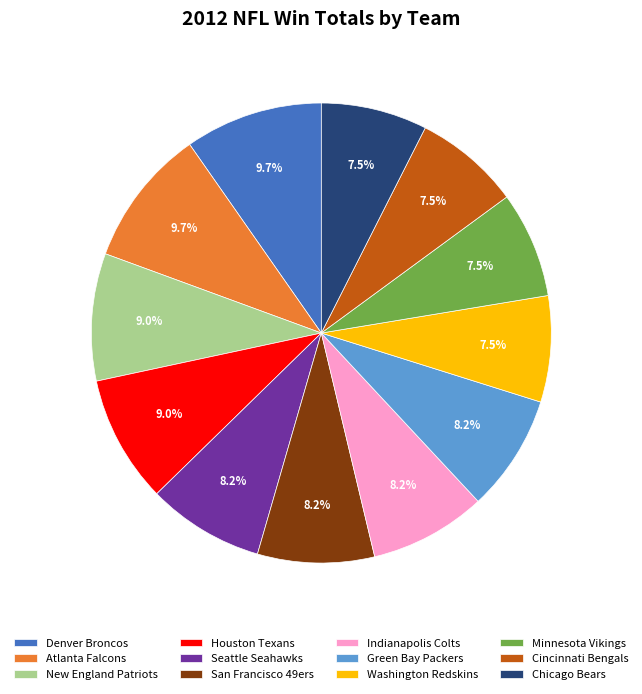

Approximately how many times larger is the value at Green Bay Packers compared to Seattle Seahawks?

1.0